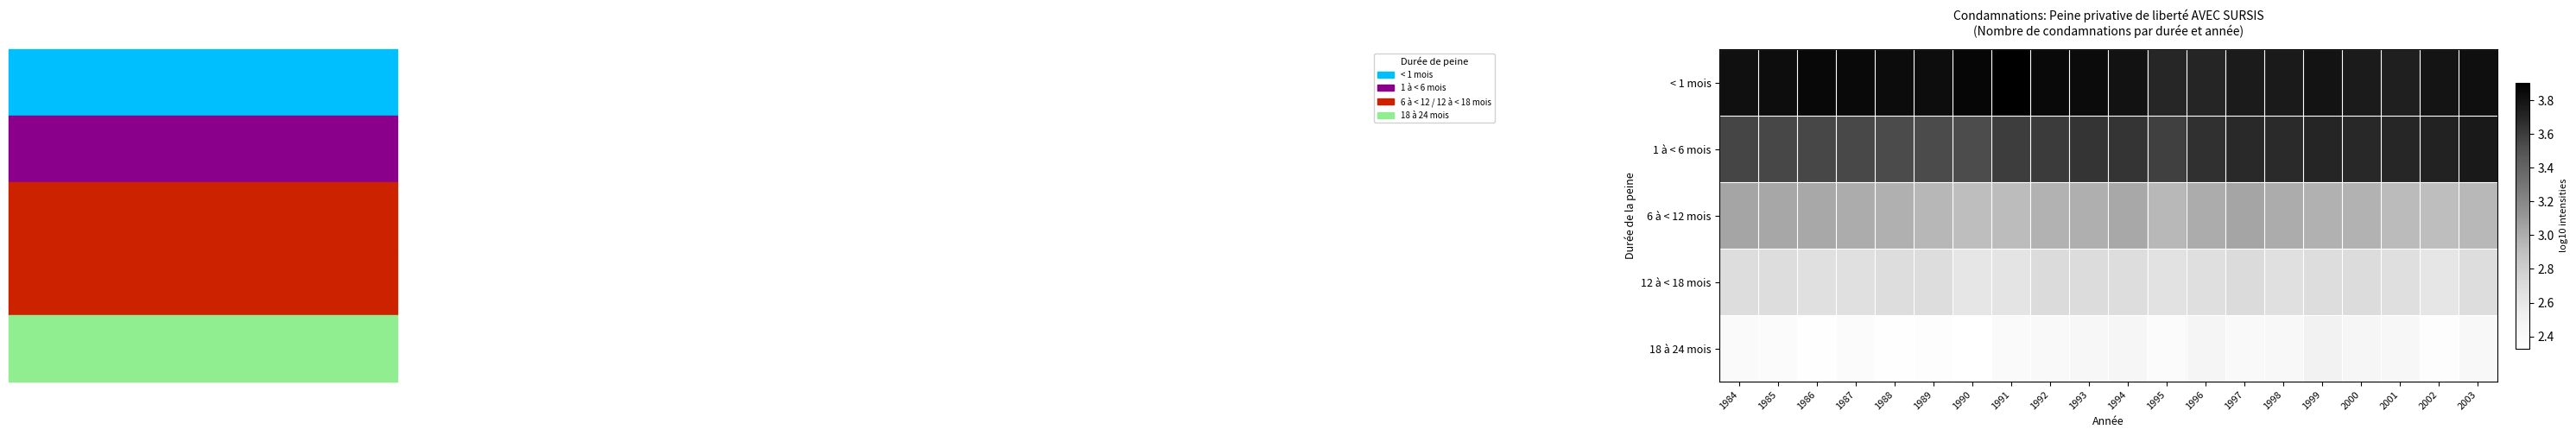

Rank the series at 1988 from lowest to highest value.

18 à 24 mois, 12 à < 18 mois, 6 à < 12 mois, 1 à < 6 mois, < 1 mois